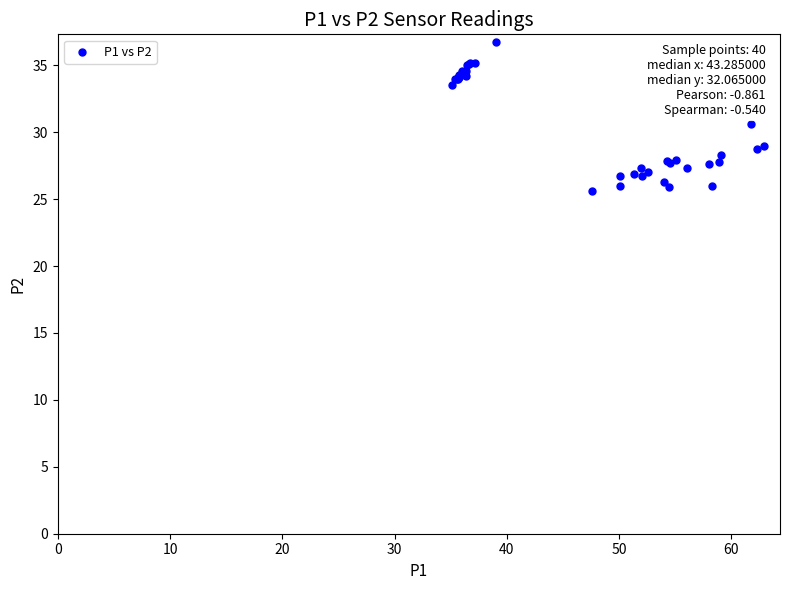

What Y value in the scatter plot is closest to 31?

30.6